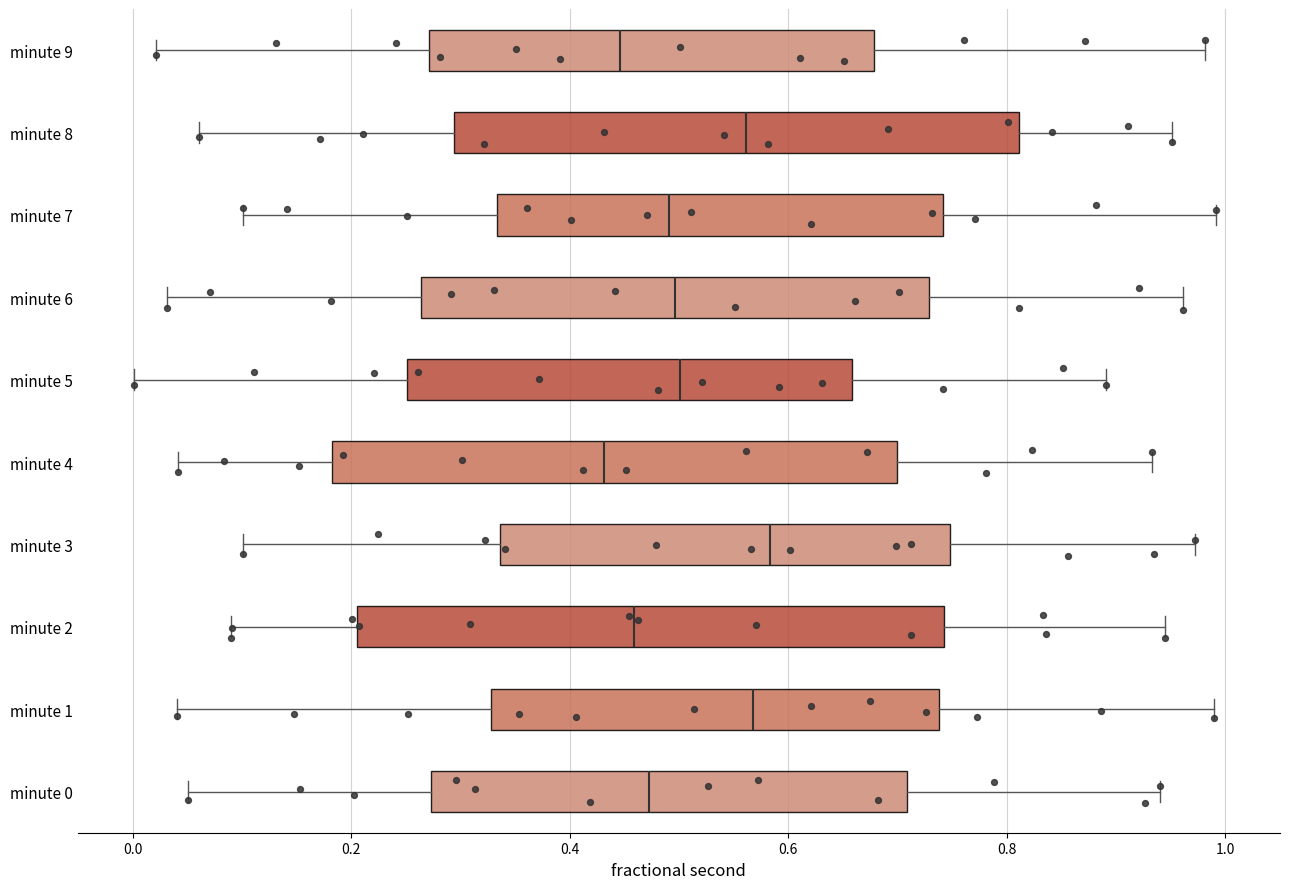

Reading bottom to top, transcribe this box plot: for each box, give where its median line is, the range the box spans, and where its two whiskers end, as read against the x-axis. The values are not printed on the chart, so give them approximately, as read against the axis.

minute 0: median 0.48, box 0.28 to 0.70, whiskers 0.06 to 0.94
minute 1: median 0.56, box 0.32 to 0.74, whiskers 0.04 to 0.98
minute 2: median 0.46, box 0.20 to 0.74, whiskers 0.08 to 0.94
minute 3: median 0.58, box 0.34 to 0.74, whiskers 0.10 to 0.98
minute 4: median 0.44, box 0.18 to 0.70, whiskers 0.04 to 0.94
minute 5: median 0.50, box 0.26 to 0.66, whiskers 0.00 to 0.90
minute 6: median 0.50, box 0.26 to 0.72, whiskers 0.04 to 0.96
minute 7: median 0.50, box 0.34 to 0.74, whiskers 0.10 to 1.00
minute 8: median 0.56, box 0.30 to 0.82, whiskers 0.06 to 0.96
minute 9: median 0.44, box 0.28 to 0.68, whiskers 0.02 to 0.98